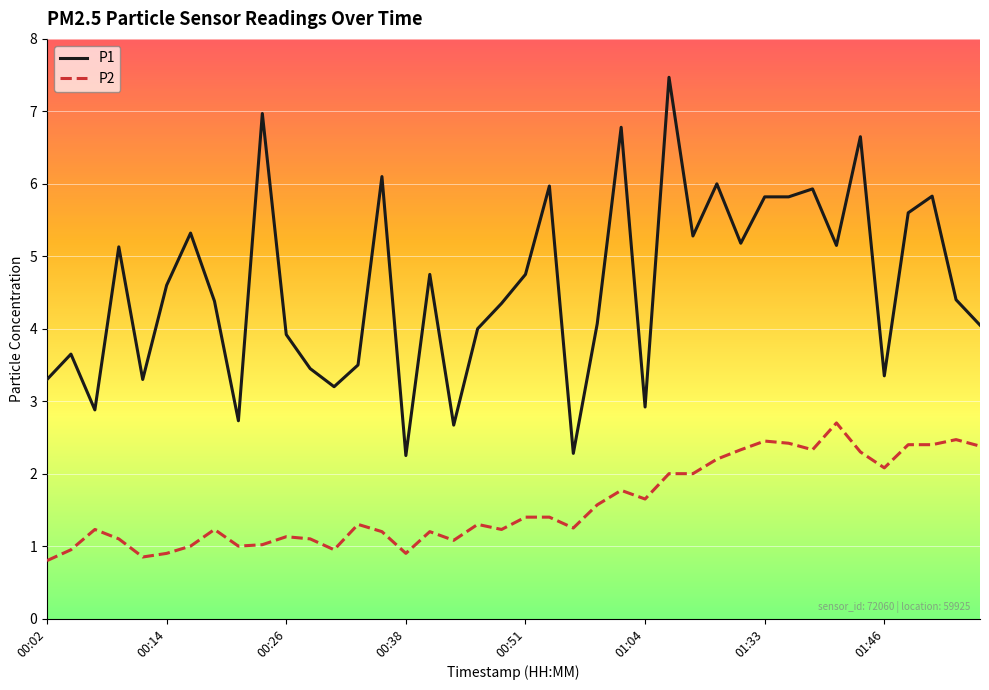

Rank the series by their average value, from highest to lowest.

P1, P2